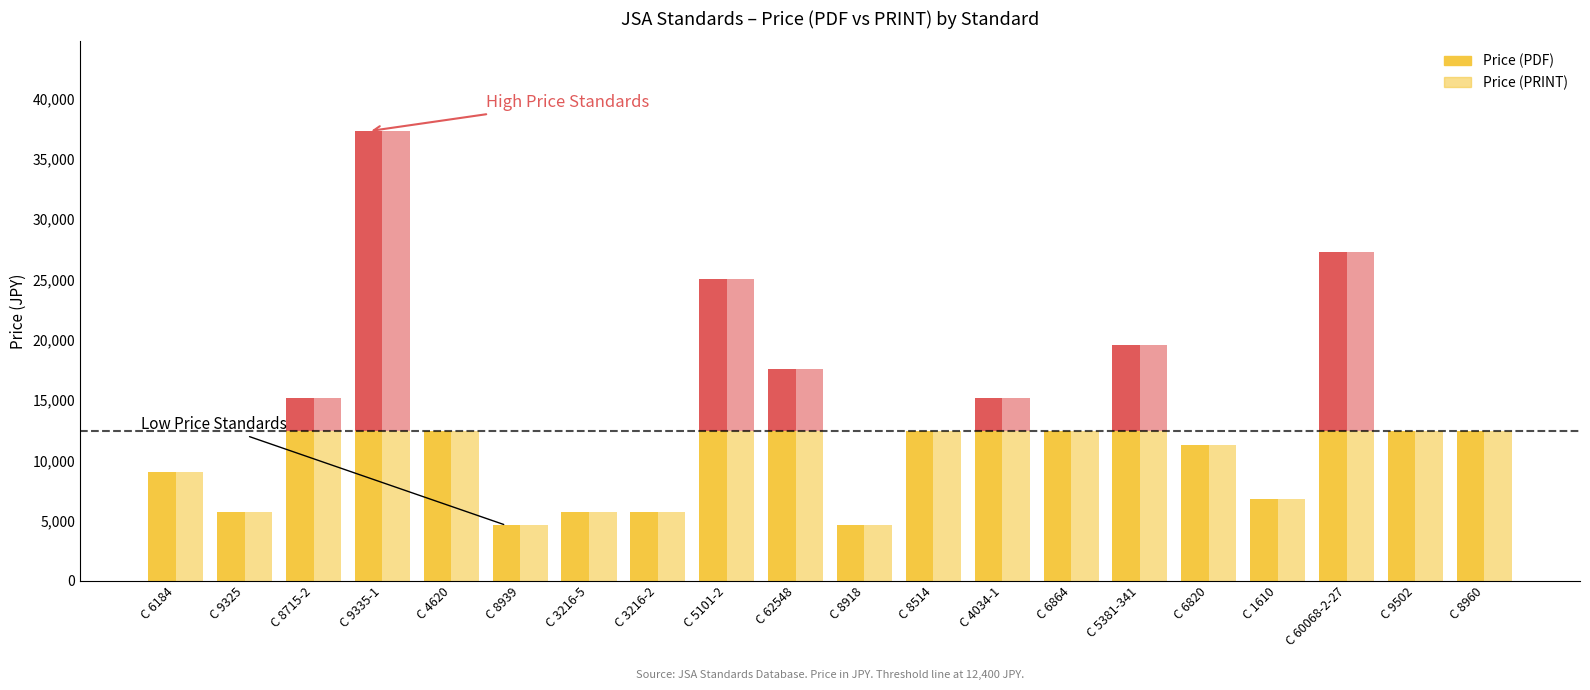

What is the greatest value displayed?

37300